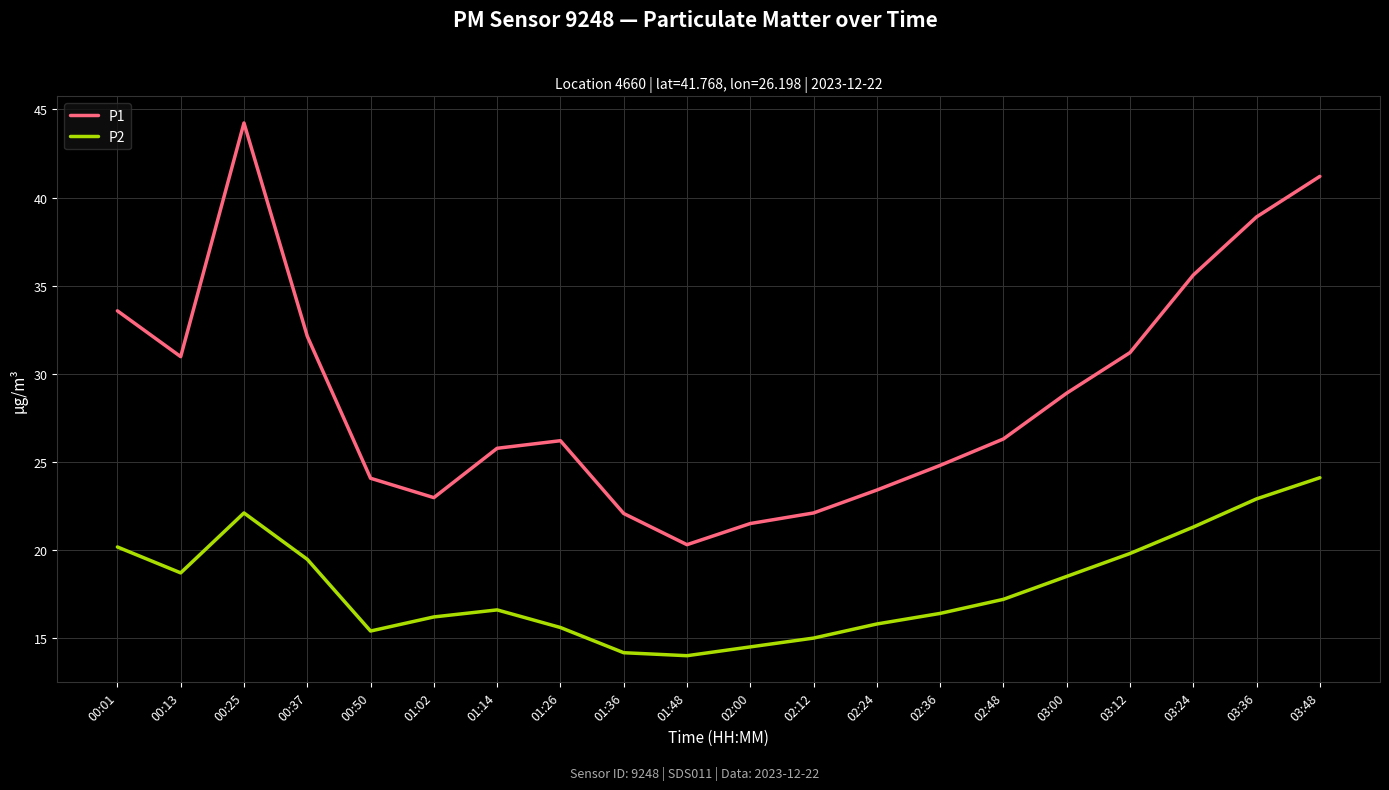

How many distinct data groups are displayed?

2